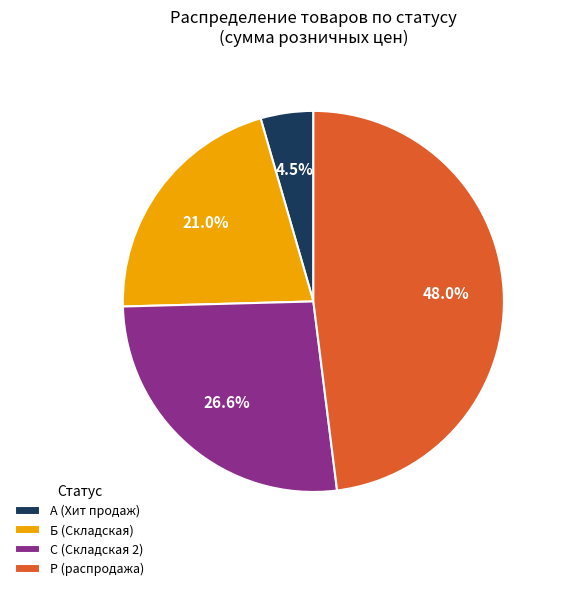

Approximately how many times larger is the value at Р (распродажа) compared to А (Хит продаж)?

10.7